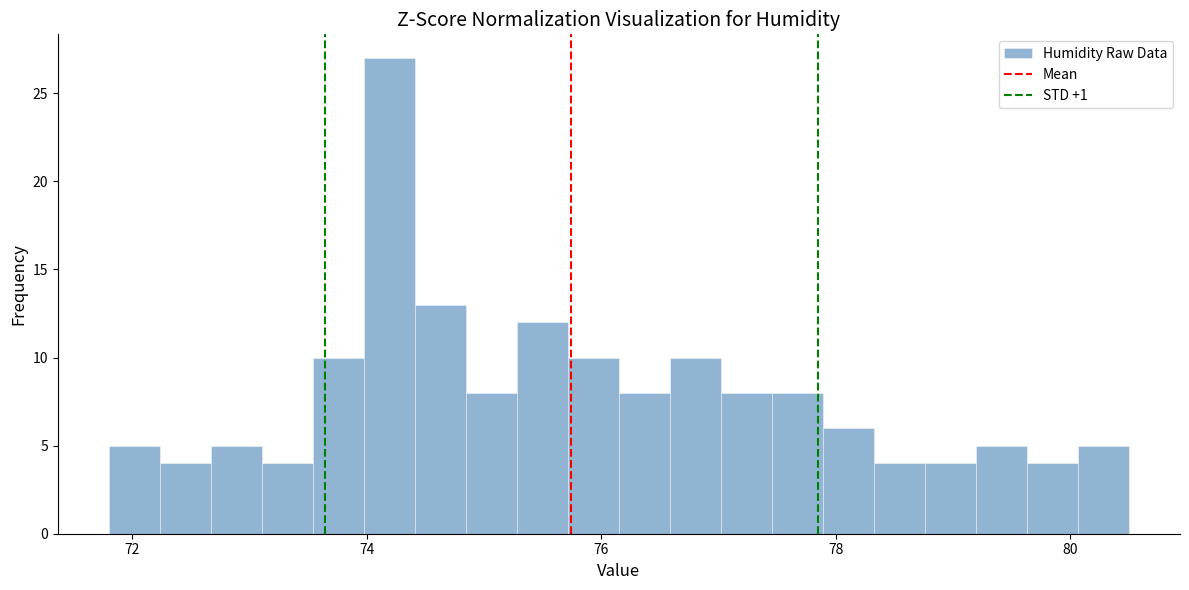

Around what value on the x-axis is the tallest bar? Give the approximate position of its centre, as read against the axis.

74.2